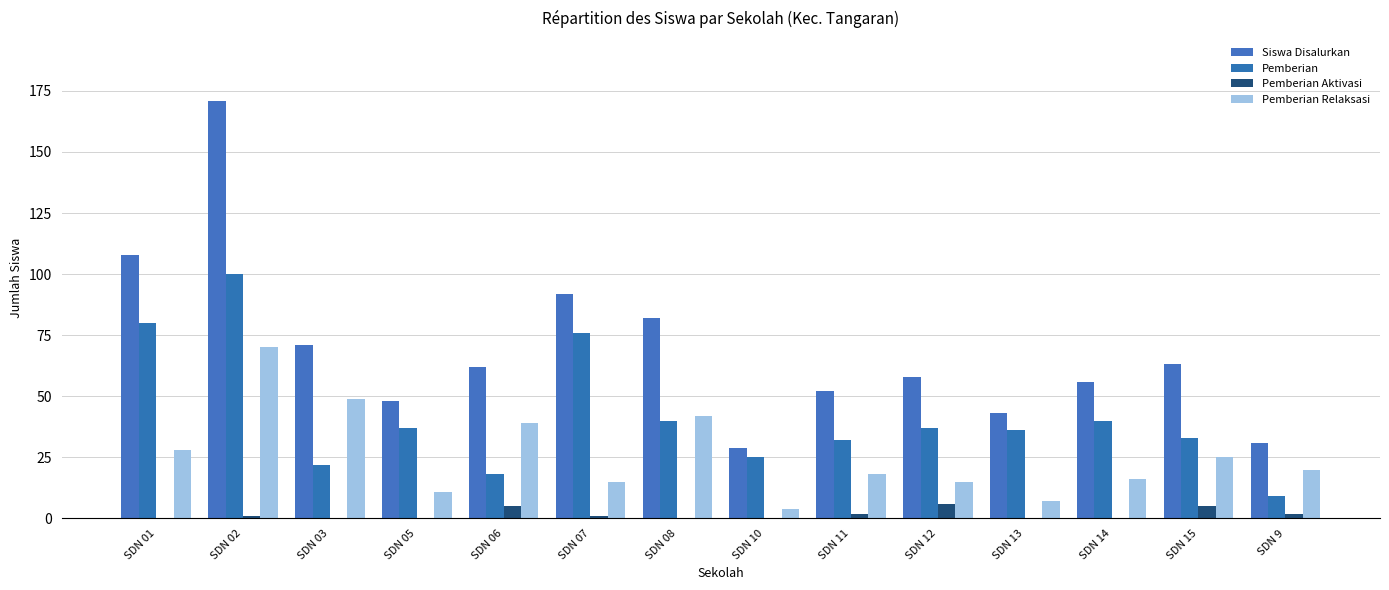

What is the total value across all series at SDN 07?

184